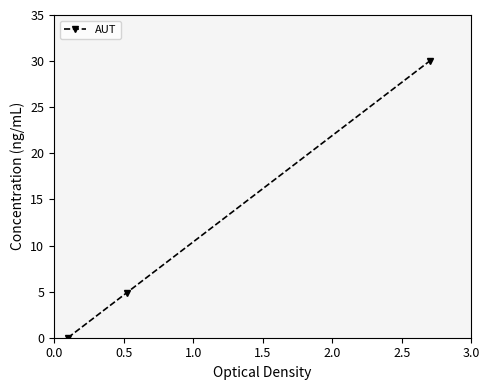

Reading right to left, transcribe all the data shown in this chart.

30.0	4.9	0.0